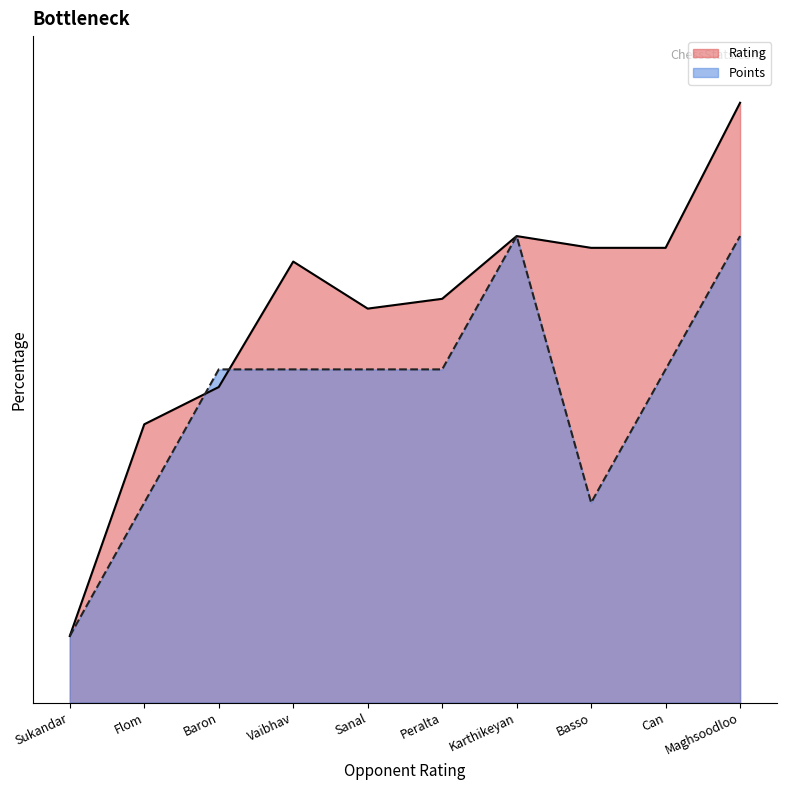

What is the average value of the Rating series?

5.8